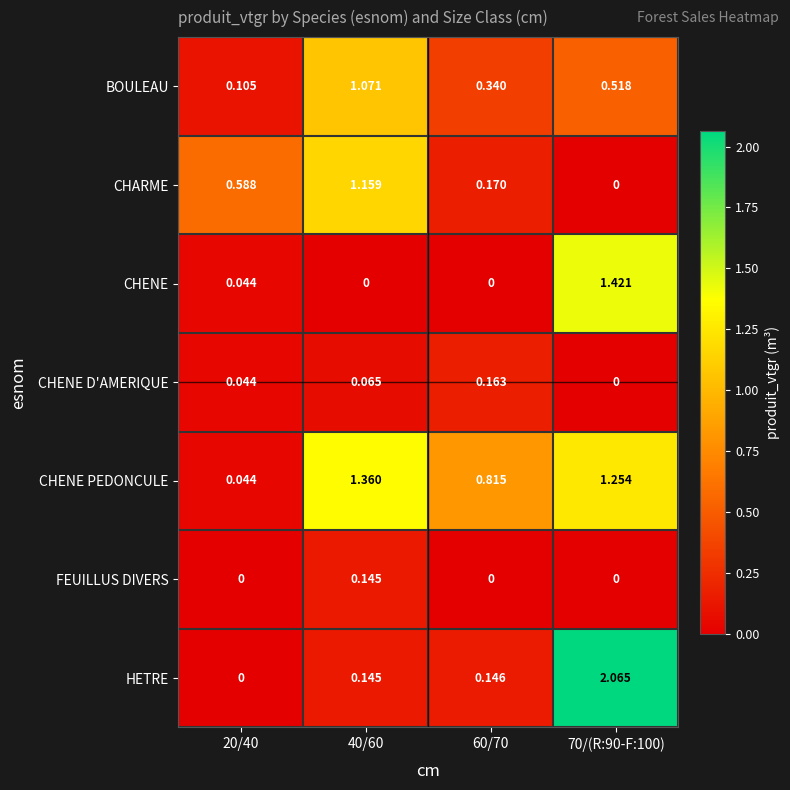

Which series has the largest range (max minus min)?

HETRE